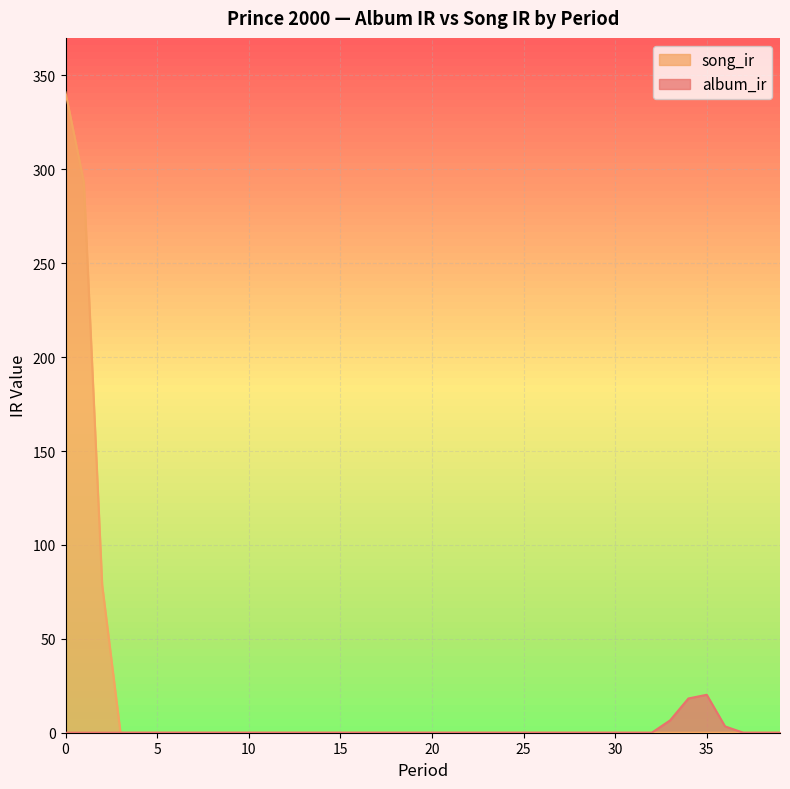

The album_ir series shows 12.4 at 28. True or false?

False